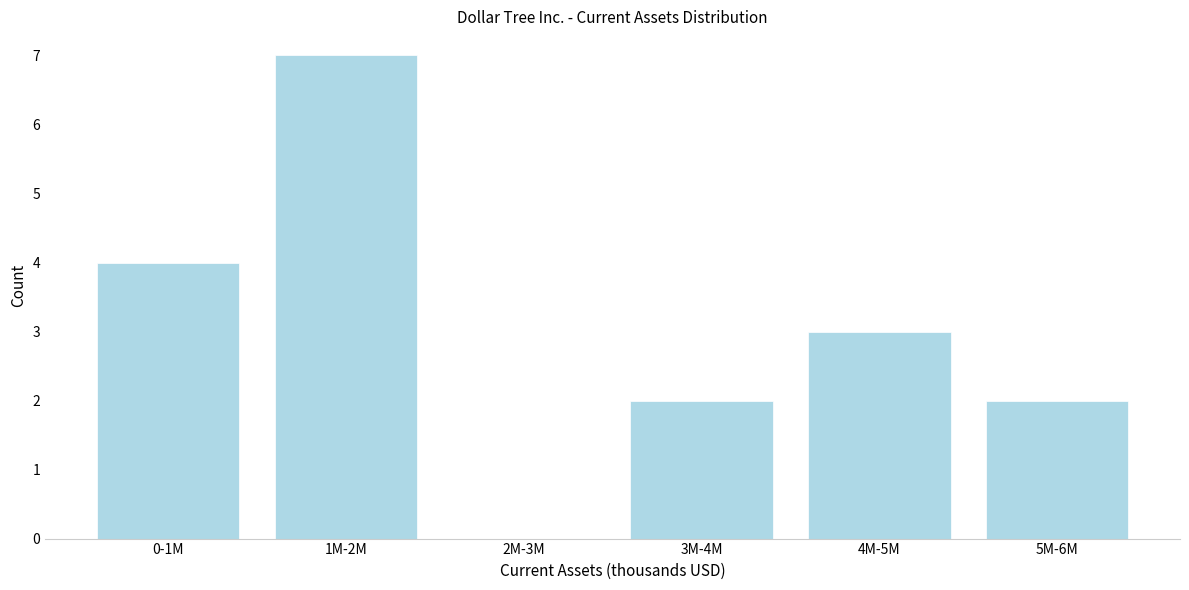

Reading left to right, what are all the values shown in this chart?

0-1M=4	1M-2M=7	2M-3M=0	3M-4M=2	4M-5M=3	5M-6M=2